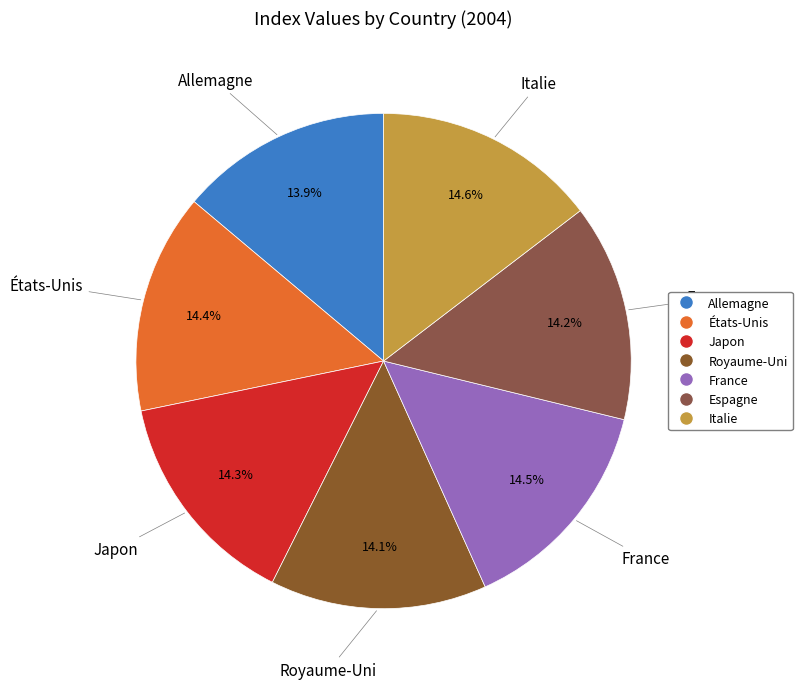

What percentage is the France slice, to the nearest percent?

14%